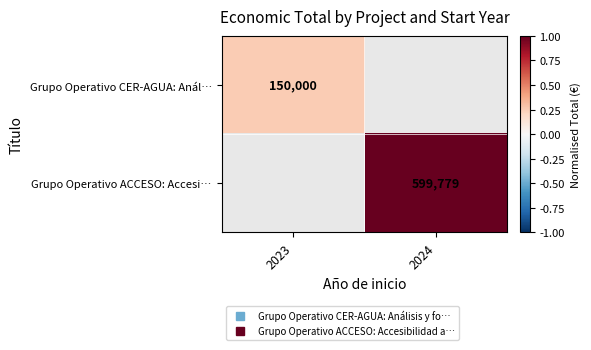

Rank the series at 2023 from highest to lowest value.

Grupo Operativo CER-AGUA: Anál…, Grupo Operativo ACCESO: Accesi…